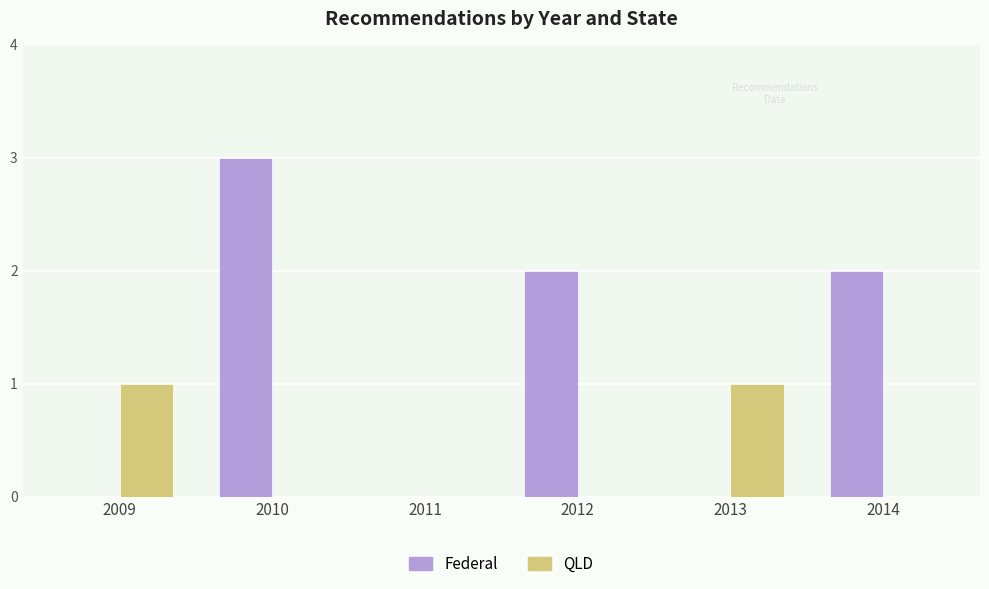

True or false: Federal has a value of 2 at 2012.

True